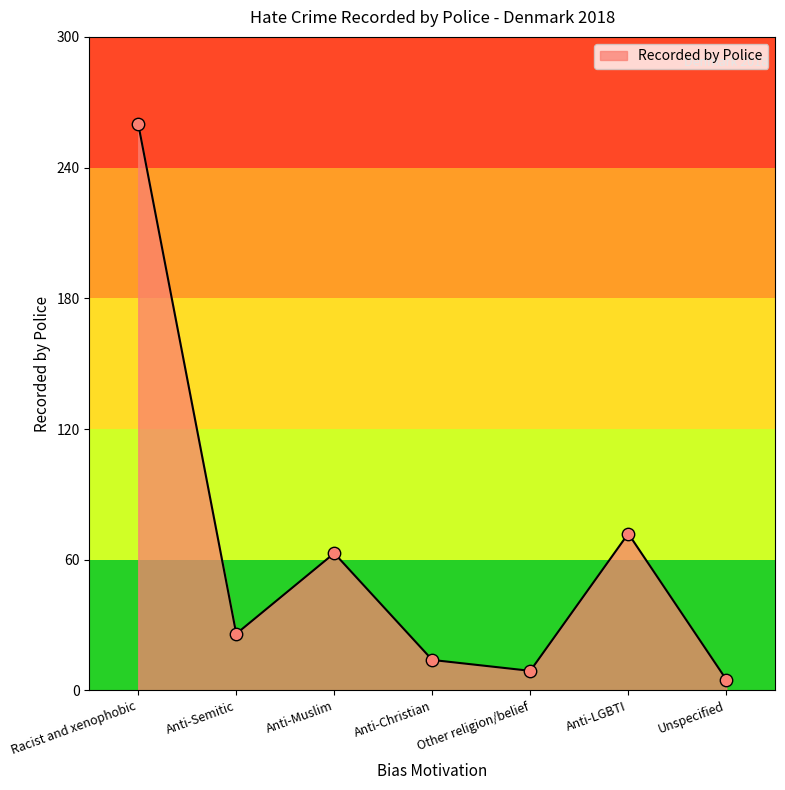

What is the ratio of the value at Anti-LGBTI to the value at Unspecified?

14.4